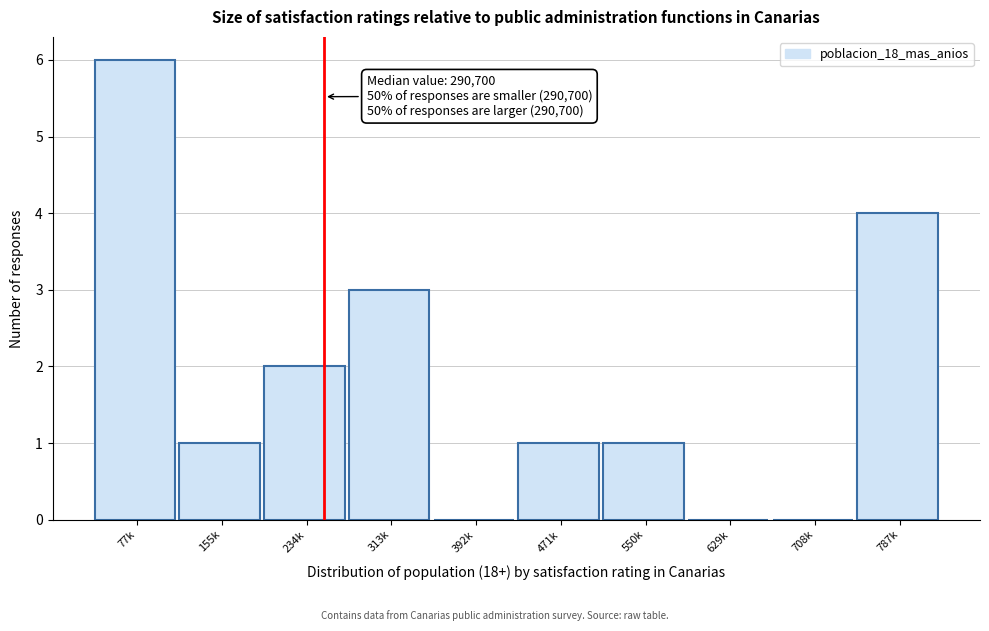

Reading left to right, transcribe all the data shown in this chart.

77k=6	155k=1	234k=2	313k=3	392k=0	471k=1	550k=1	629k=0	708k=0	787k=4